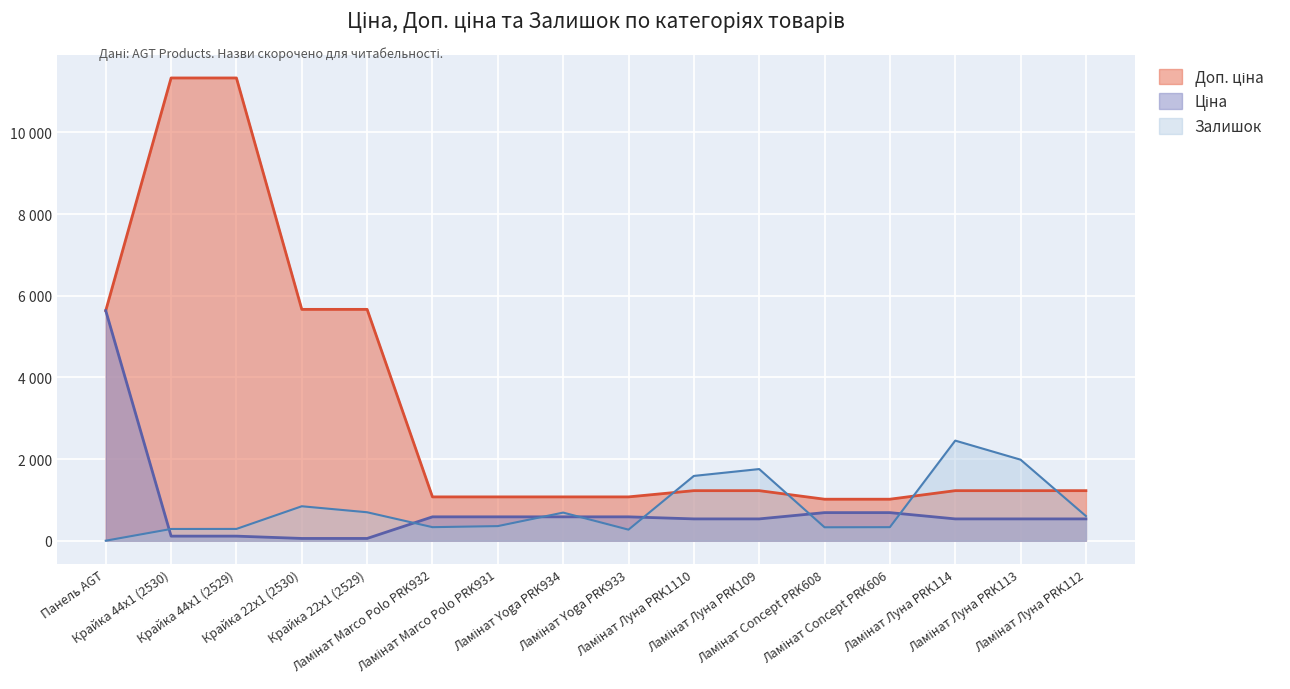

In Залишок, how many points are higher than both neighbors (excluding endpoints)?

4